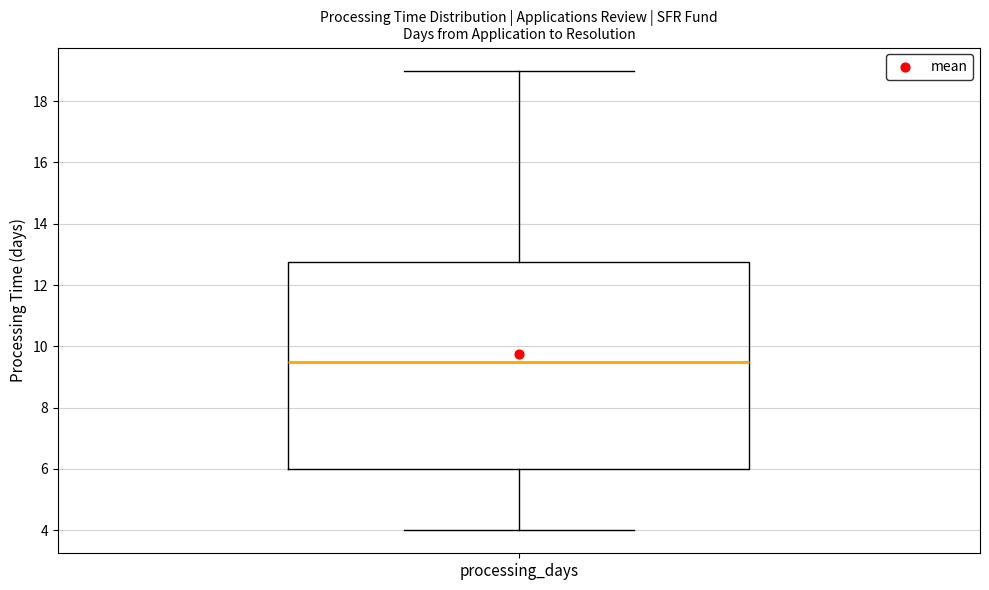

Read this box plot against the y-axis: the position of the median line, the range covered by the box, and the ends of both whiskers. The values are not printed on the chart, so give them approximately, as read against the axis.

median 9.6, box 6.0 to 12.8, whiskers 4.0 to 19.0